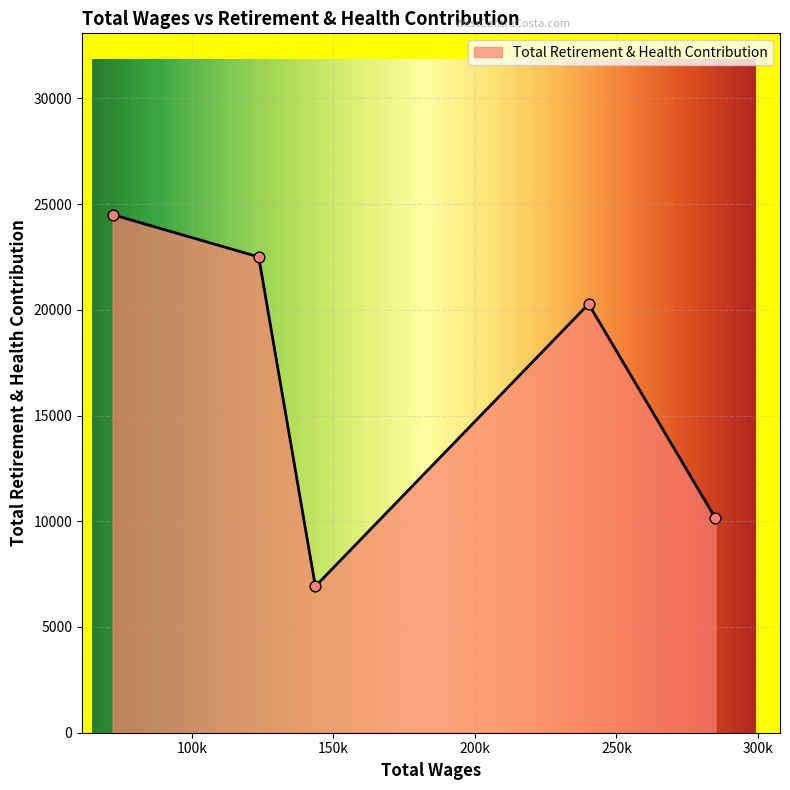

What is the minimum value shown in the chart?

6923